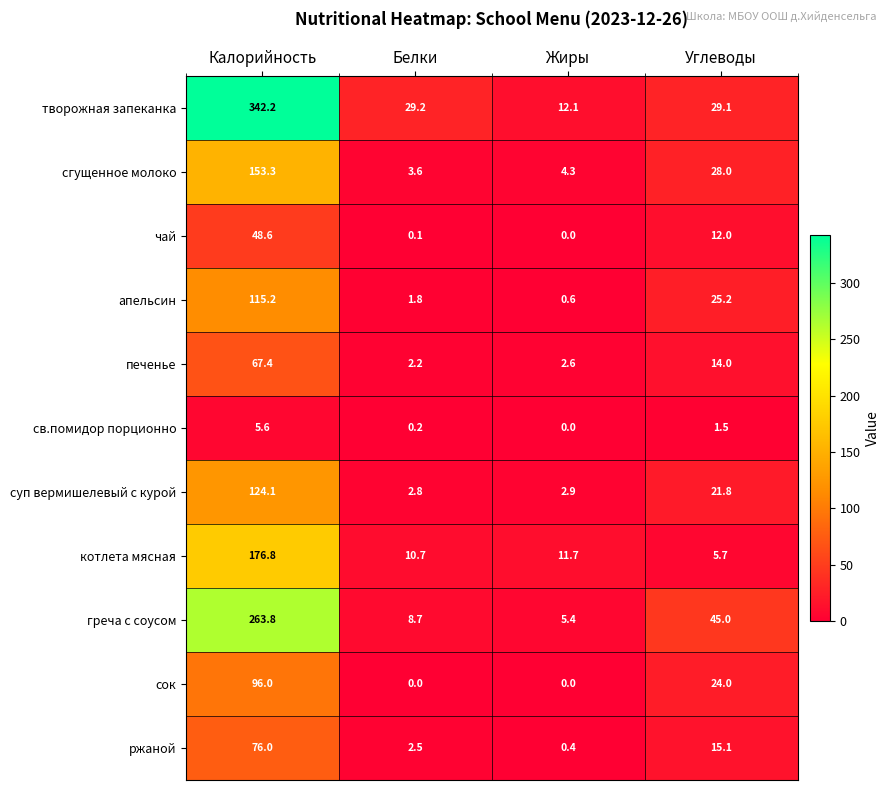

The value of суп вермишелевый с курой at Углеводы is 33.4. True or false?

False